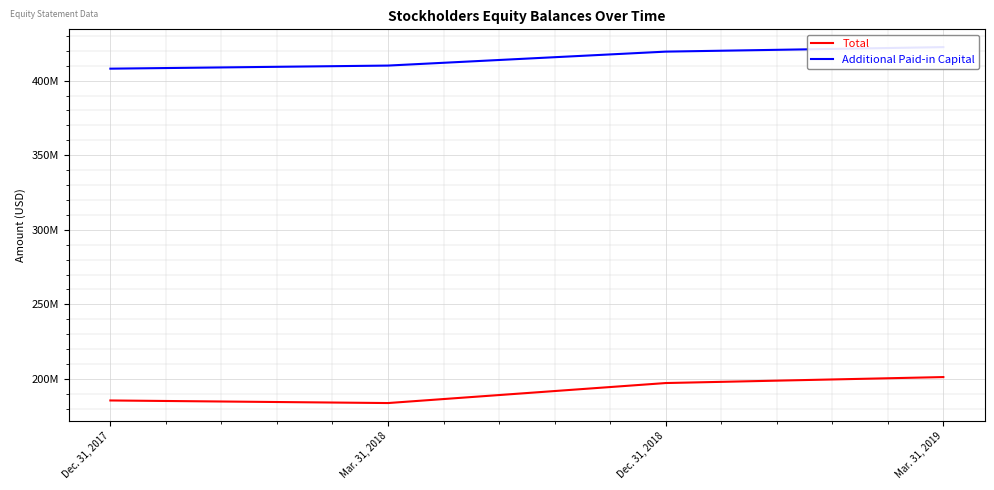

What is the difference between the highest and lowest values at Mar. 31, 2019?

221245788